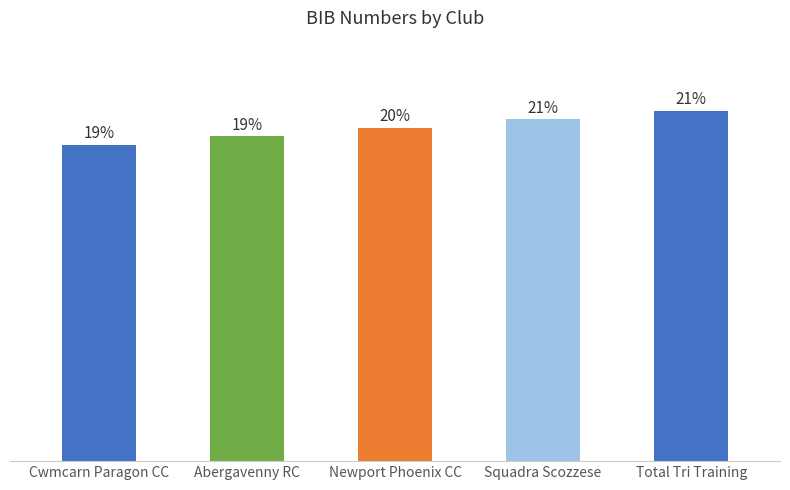

Are the bars horizontal?

No